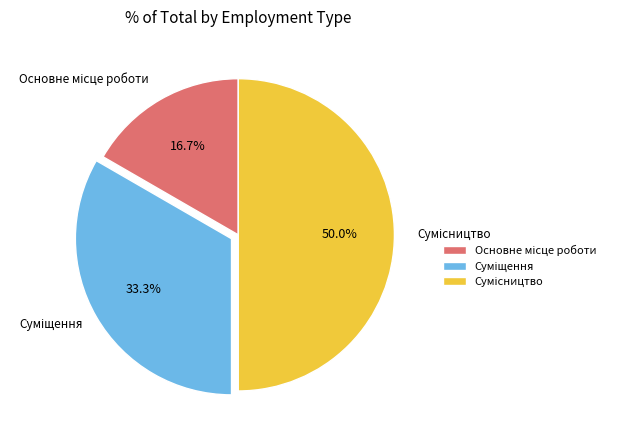

Is the sum of Суміщення and Основне місце роботи greater than half?

No